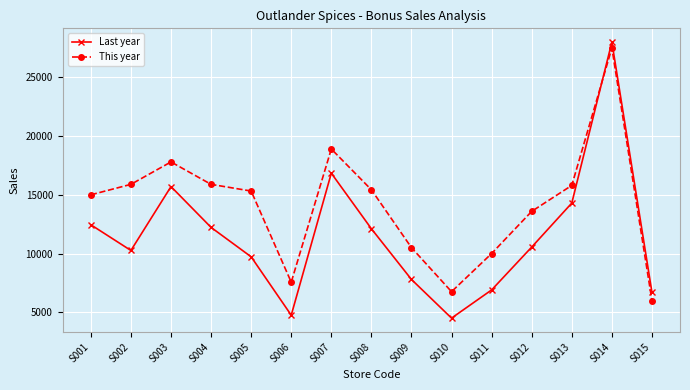

What is the minimum value for This year?

6000